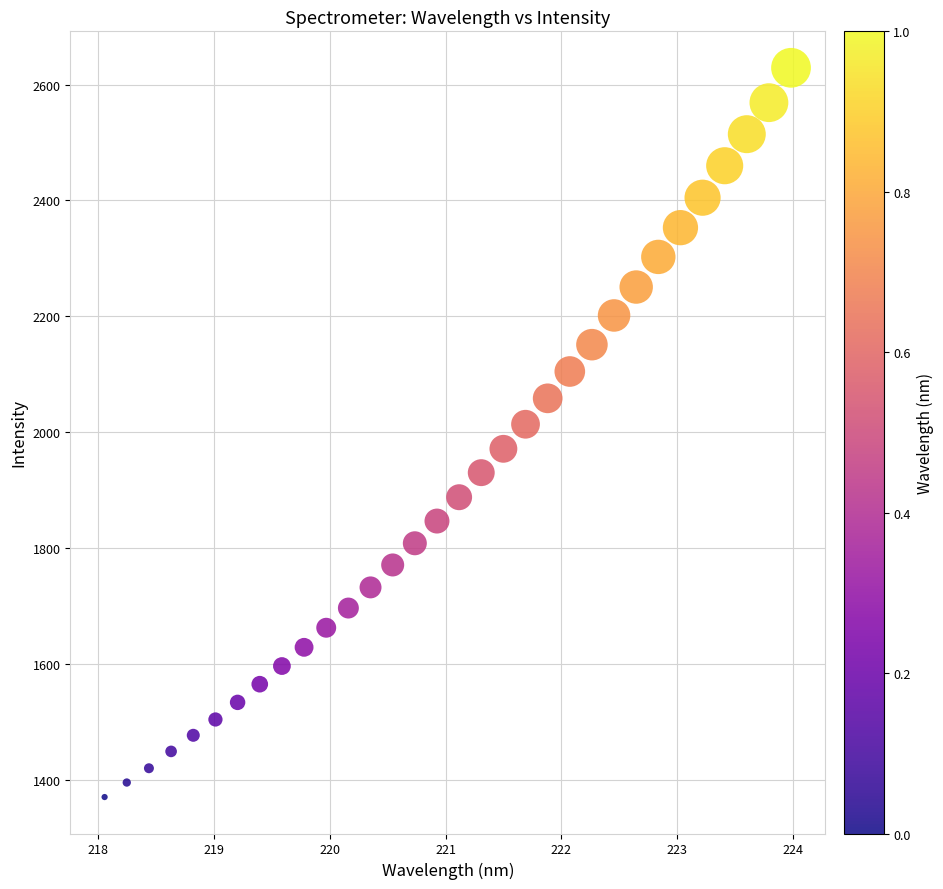

What is the range of Y values (max minus min)?

1258.4